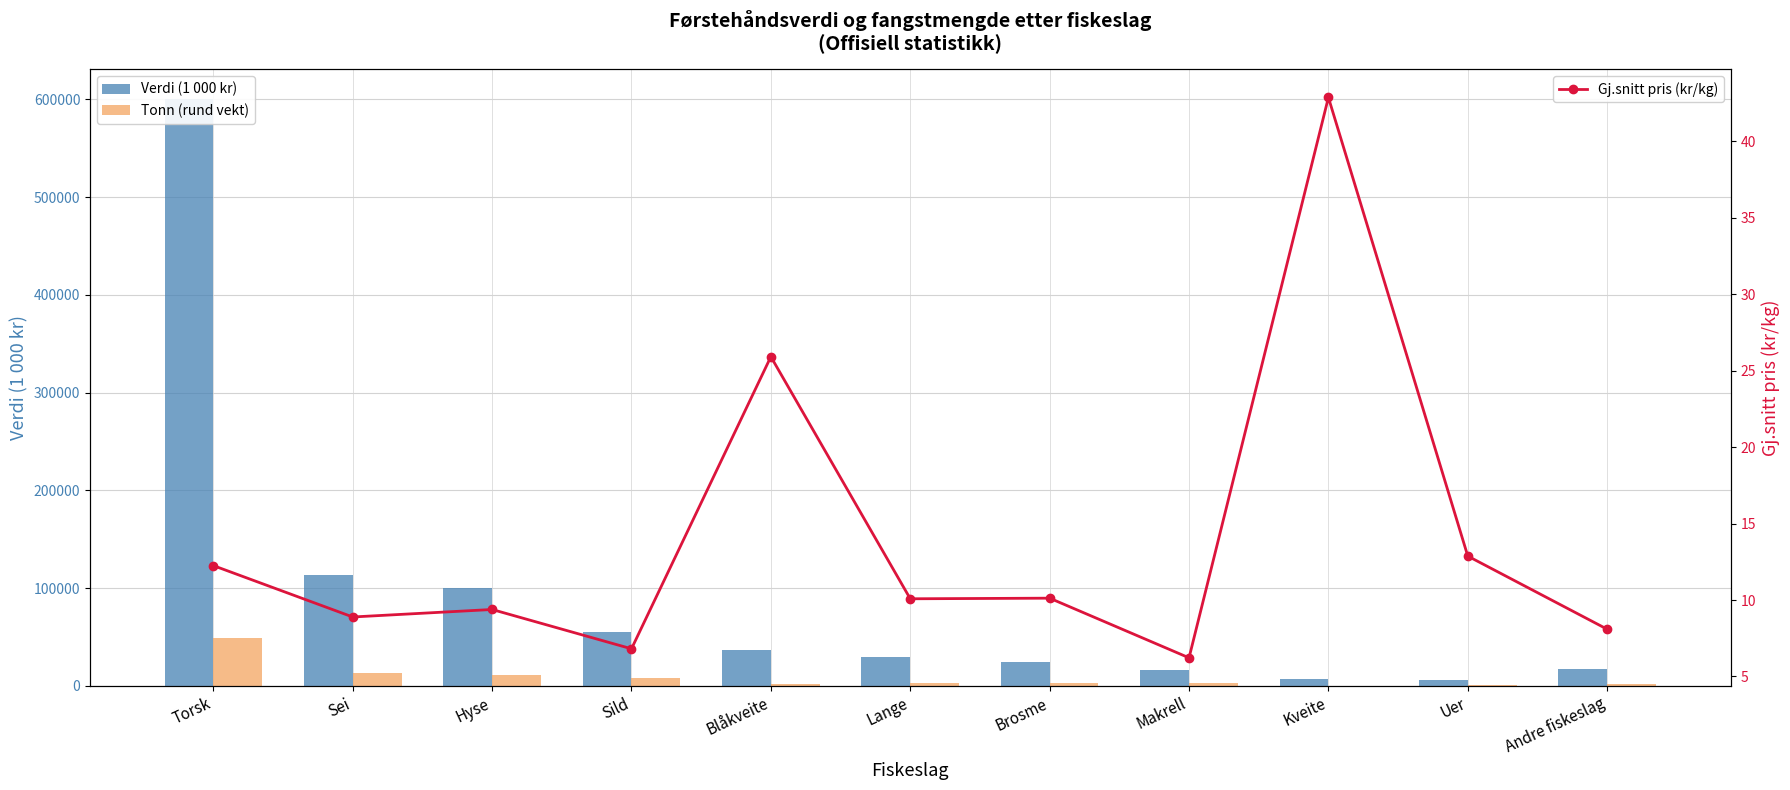

At how many categories does at least one series exceed 164353?

1